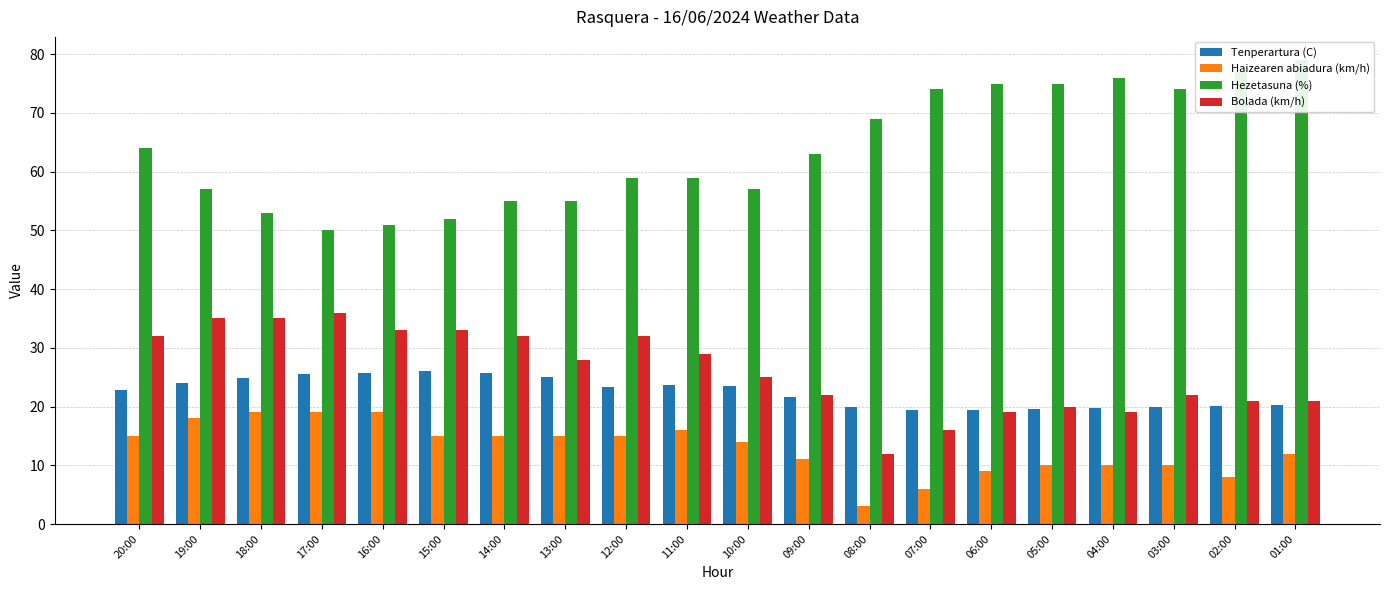

What position from the right is 04:00?

4